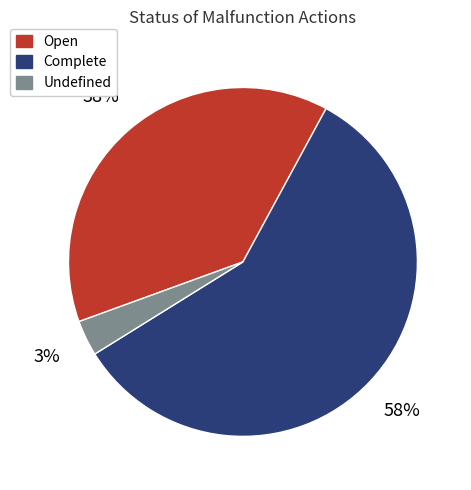

Which category has the biggest portion of the pie?

Complete